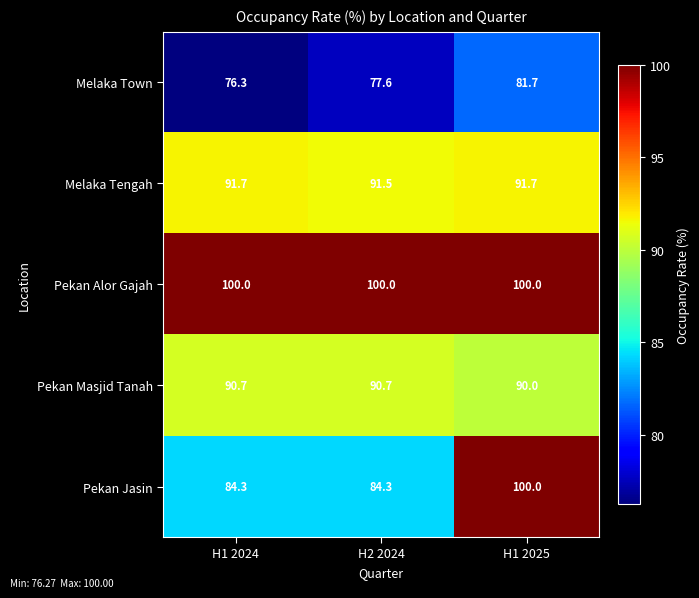

List the labels in order of Melaka Town value, smallest first.

H1 2024, H2 2024, H1 2025